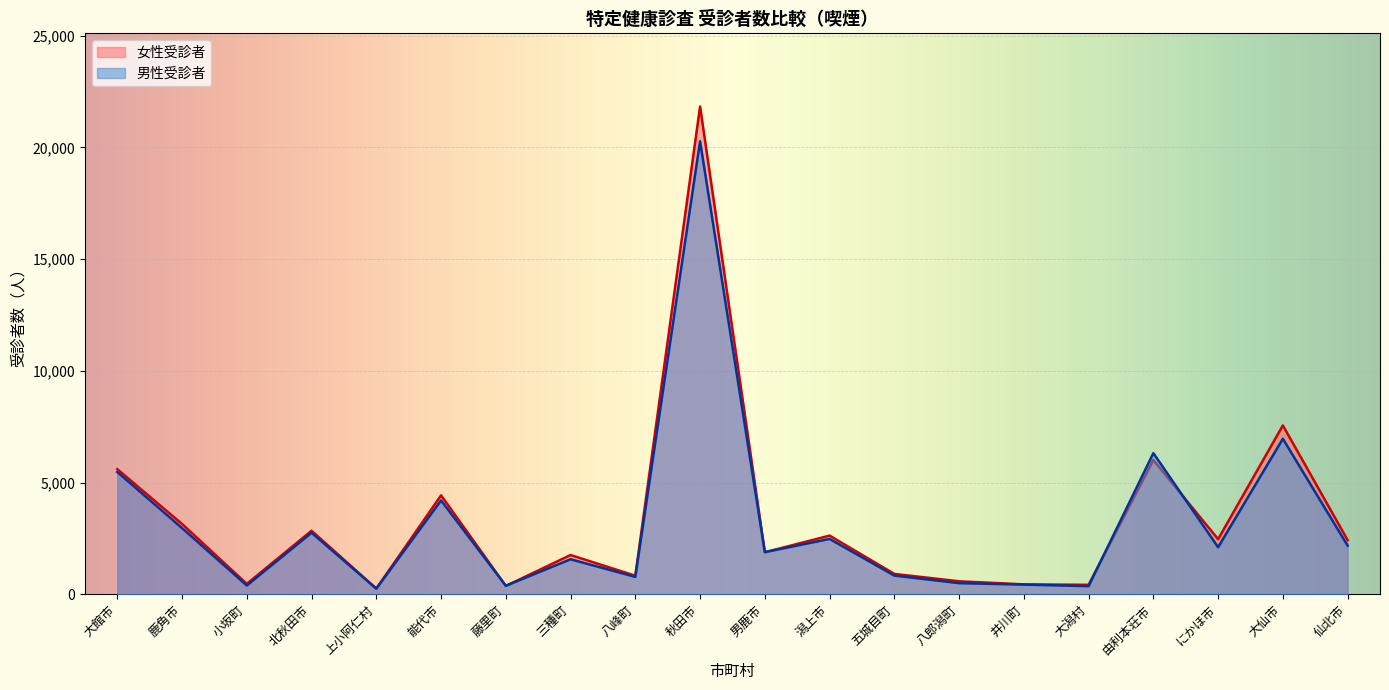

What is the total value across all series at 上小阿仁村?

508